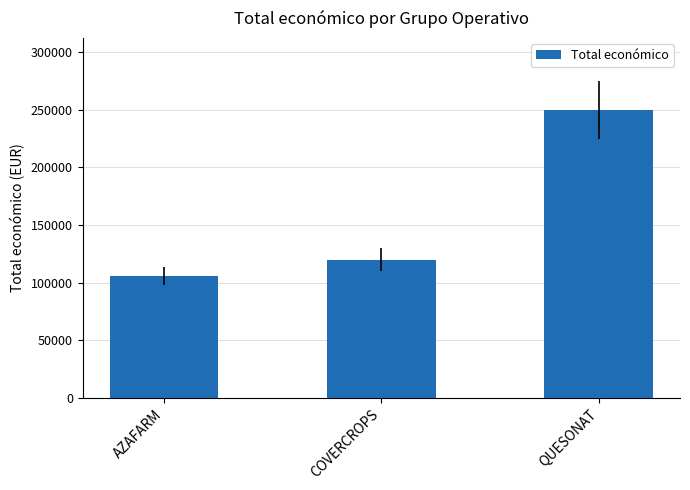

The value at COVERCROPS is 79927. True or false?

False